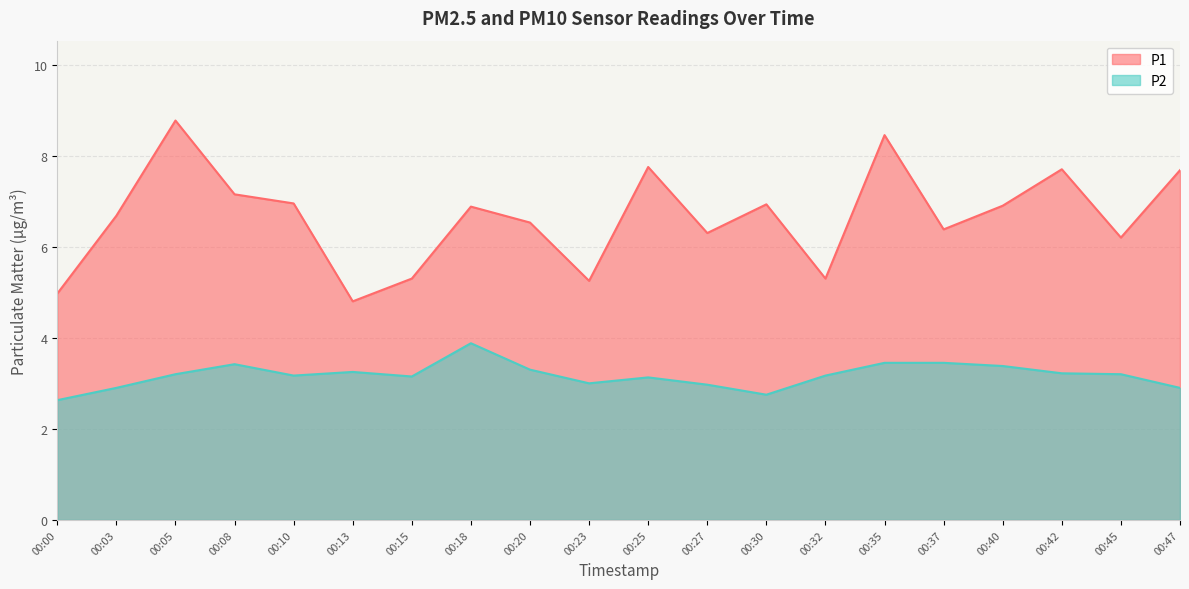

Where does the P1 series first go above 6?

00:03